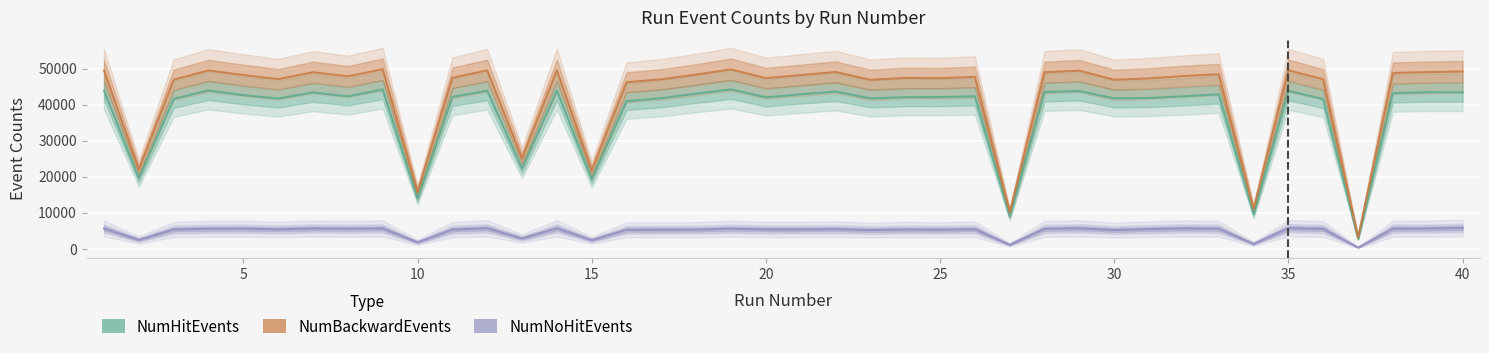

At which category is the sum across all series the highest?

40